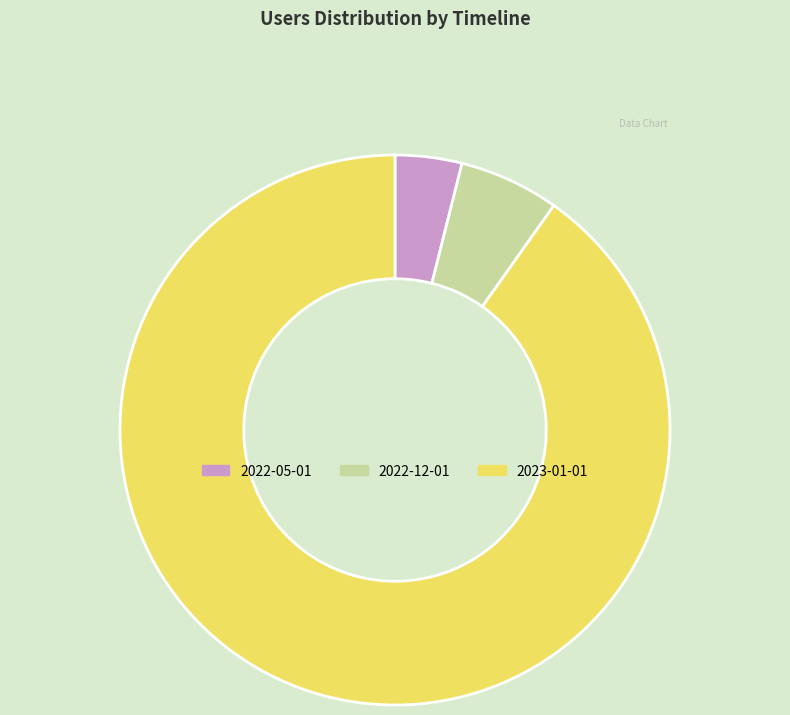

True or false: 2022-05-01 accounts for 4% of the total.

True